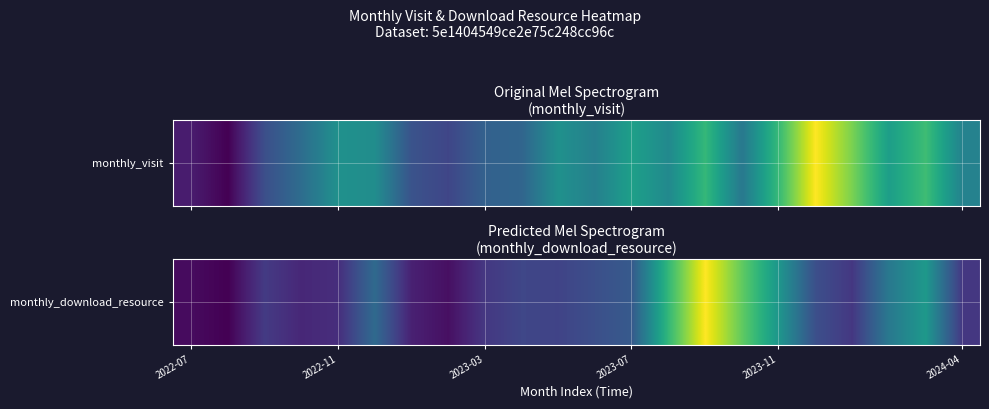

The chart shows a value of 15 at 2023-07. True or false?

False